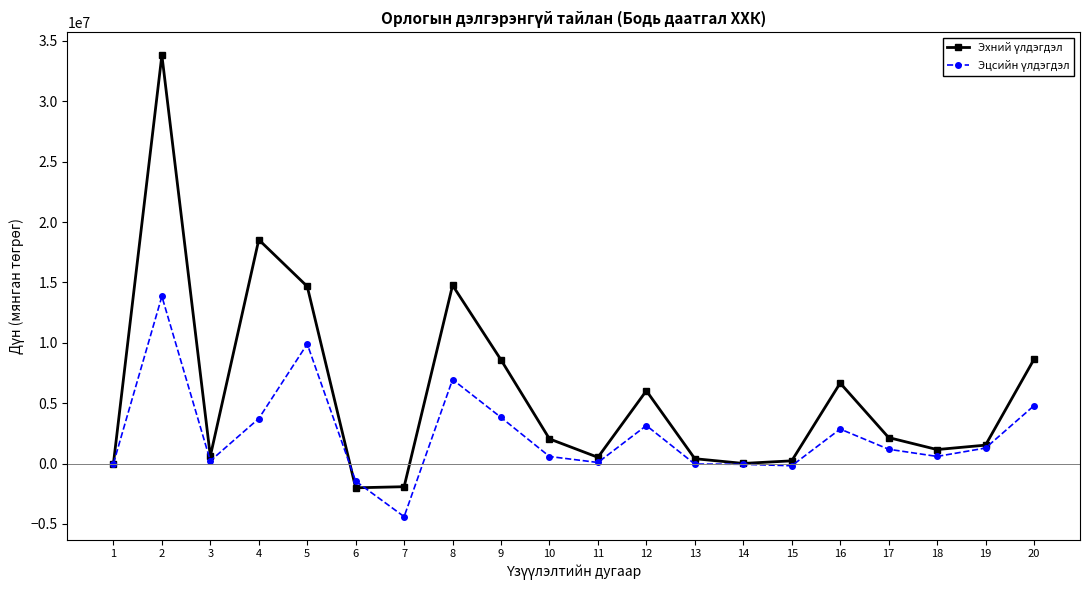

Count the number of categories in the chart.

20